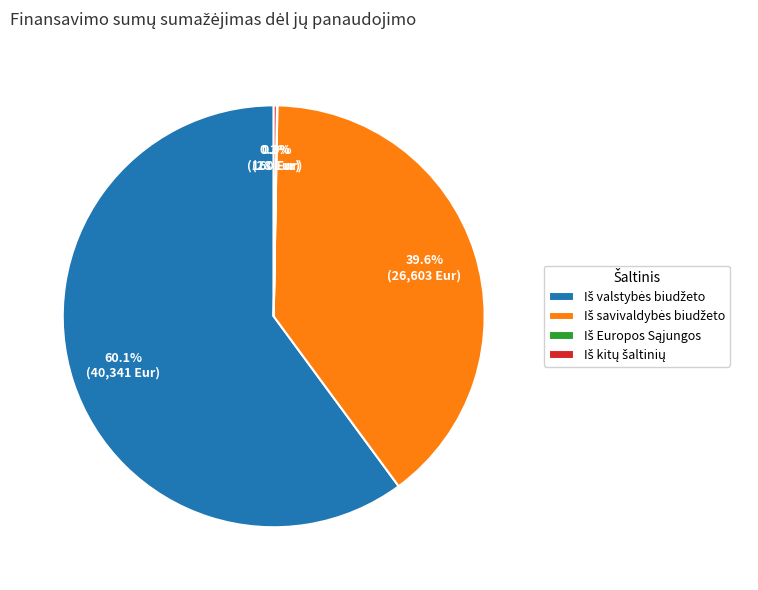

To the nearest percent, what is the difference between the largest and smallest slice percentages?

60%